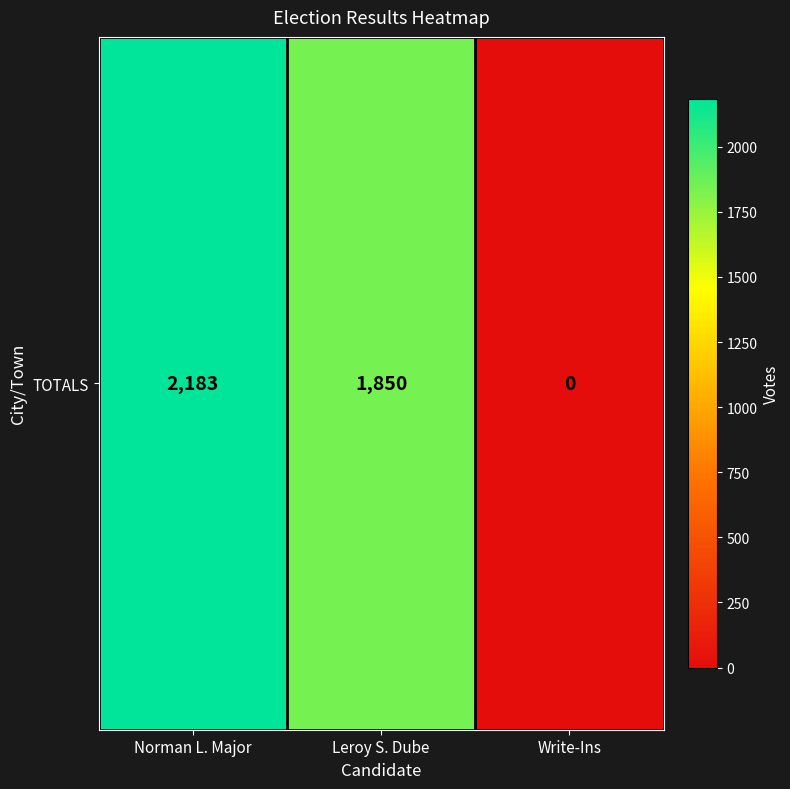

Read the value at Norman L. Major.

2183